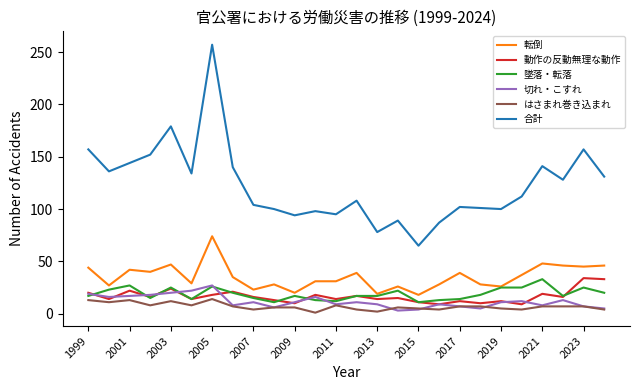

What is the lowest value of the 墜落・転落 series?

11